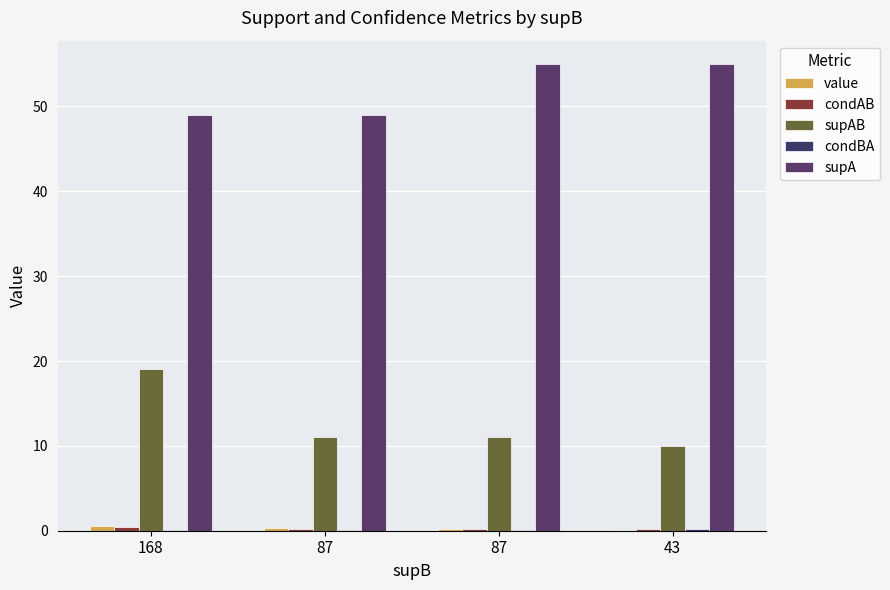

Reading left to right, transcribe all the data shown in this chart.

value: 168=0.6	87=0.3	87=0.2	43=0.1
condAB: 168=0.4	87=0.2	87=0.2	43=0.2
supAB: 168=19.0	87=11.0	87=11.0	43=10.0
condBA: 168=0.1	87=0.1	87=0.1	43=0.2
supA: 168=49.0	87=49.0	87=55.0	43=55.0